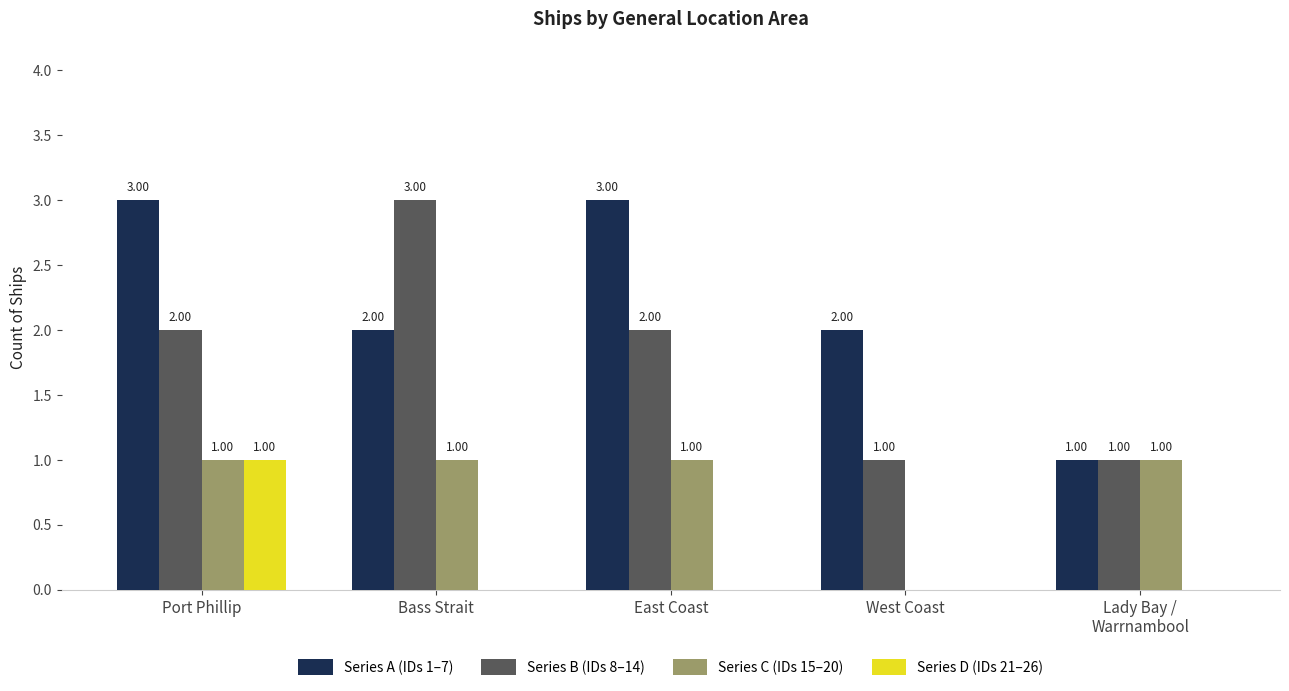

Is the value of Series D (IDs 21–26) at East Coast greater than the value of Series A (IDs 1–7) at Bass Strait?

No